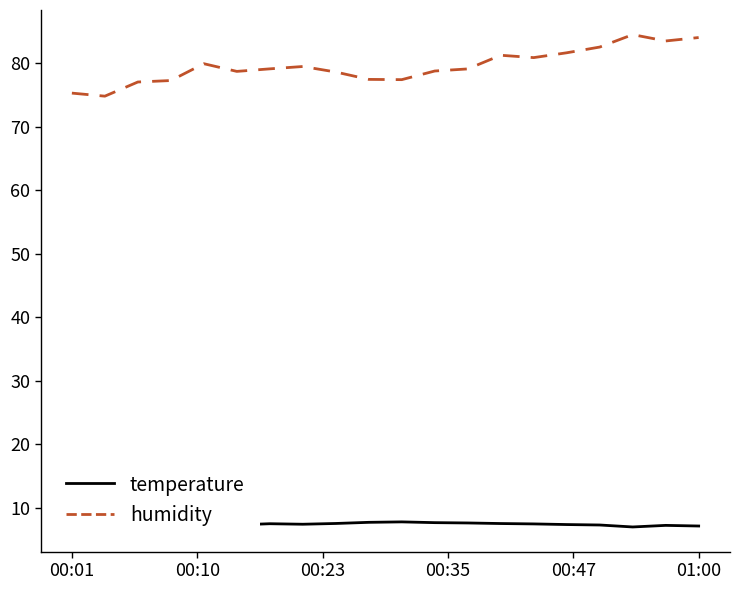

Reading left to right, transcribe all the data shown in this chart.

temperature: 8.1	7.9	7.8	7.8	7.6	7.3	7.5	7.4	7.5	7.7	7.8	7.7	7.6	7.5	7.5	7.3	7.3	7.0	7.2	7.1
humidity: 75.3	74.8	77.0	77.3	79.9	78.7	79.1	79.5	78.6	77.4	77.4	78.8	79.1	81.2	80.9	81.6	82.5	84.5	83.5	84.0